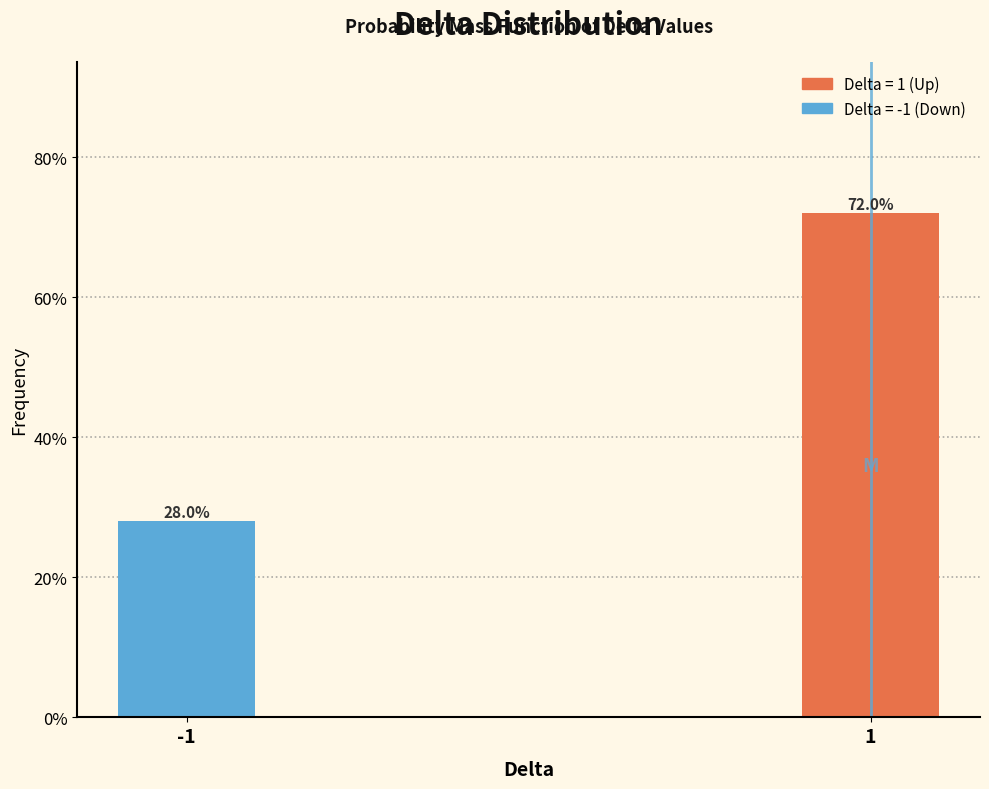

Are the bars horizontal?

No